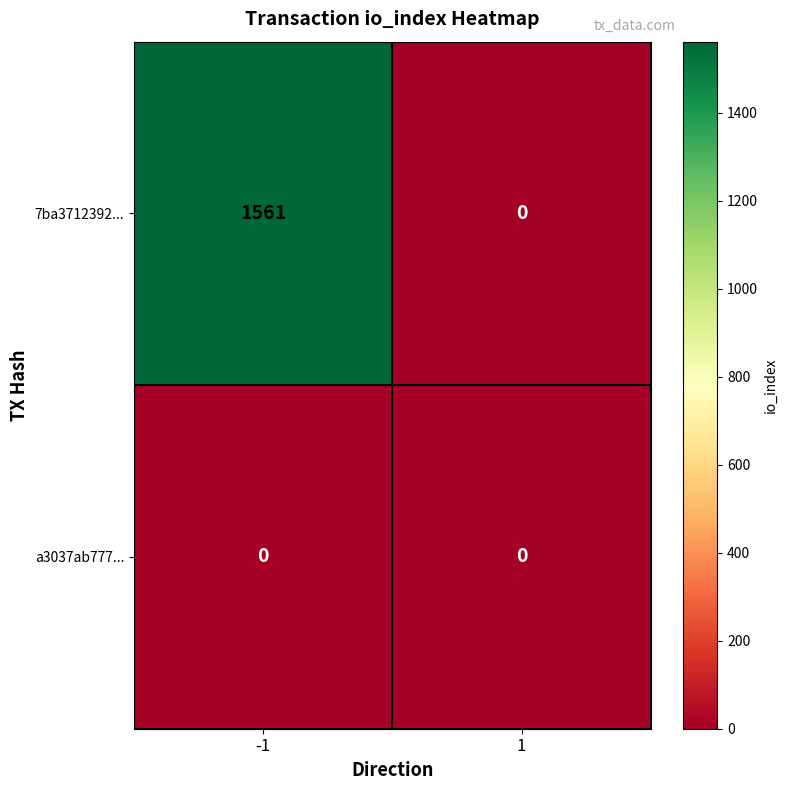

The value of 7ba3712392... at -1 is 1561. True or false?

True